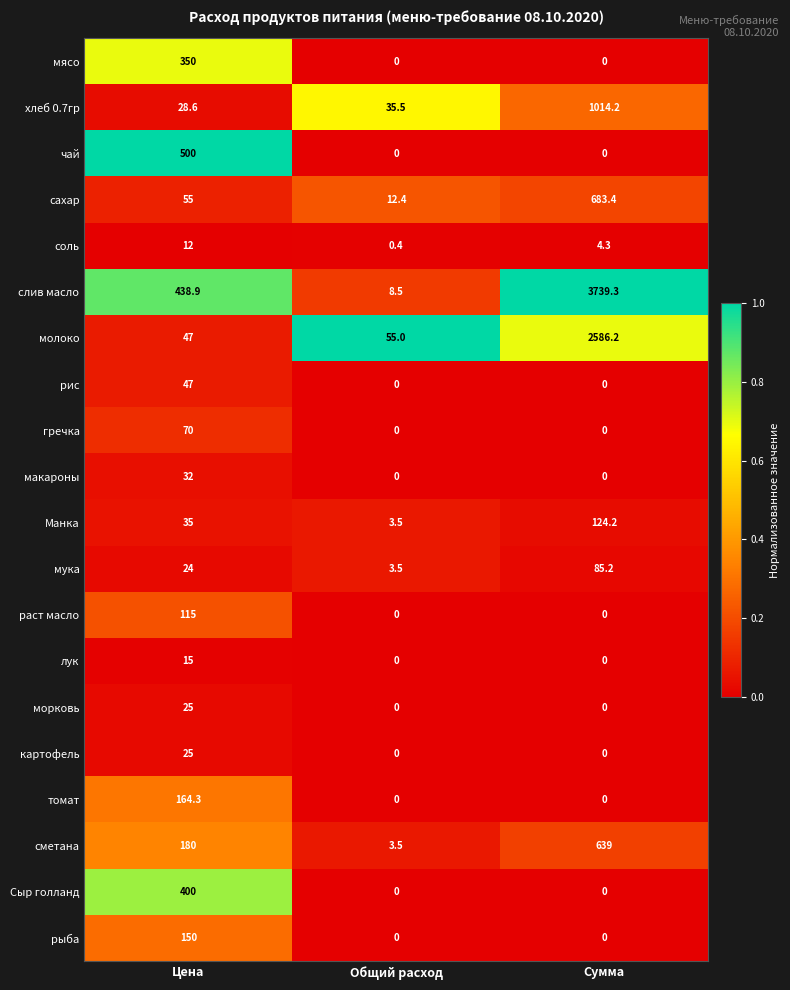

How many series are shown in this chart?

20